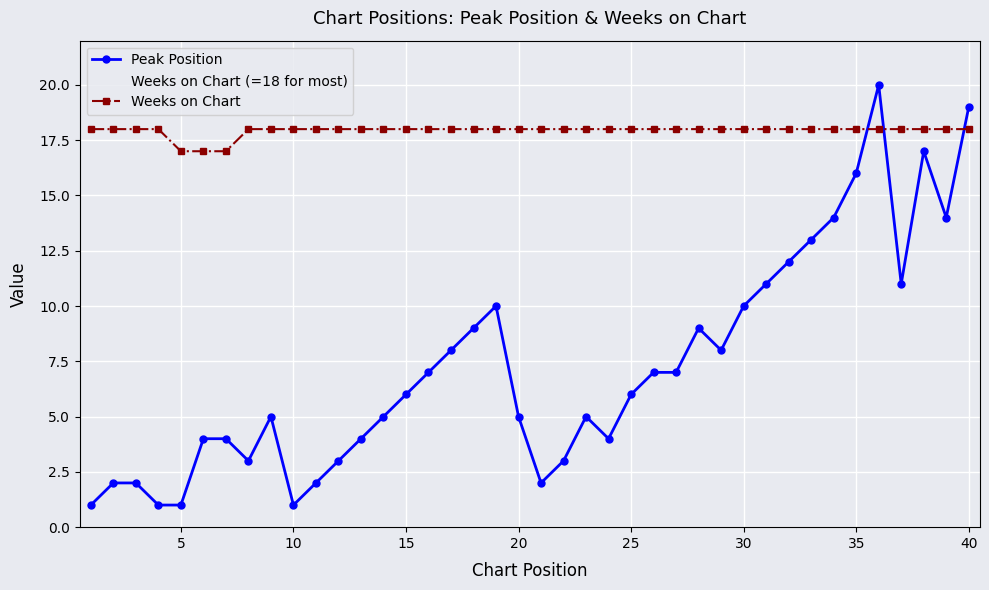

At 23, list the series in order from largest to smallest.

Weeks on Chart, Peak Position